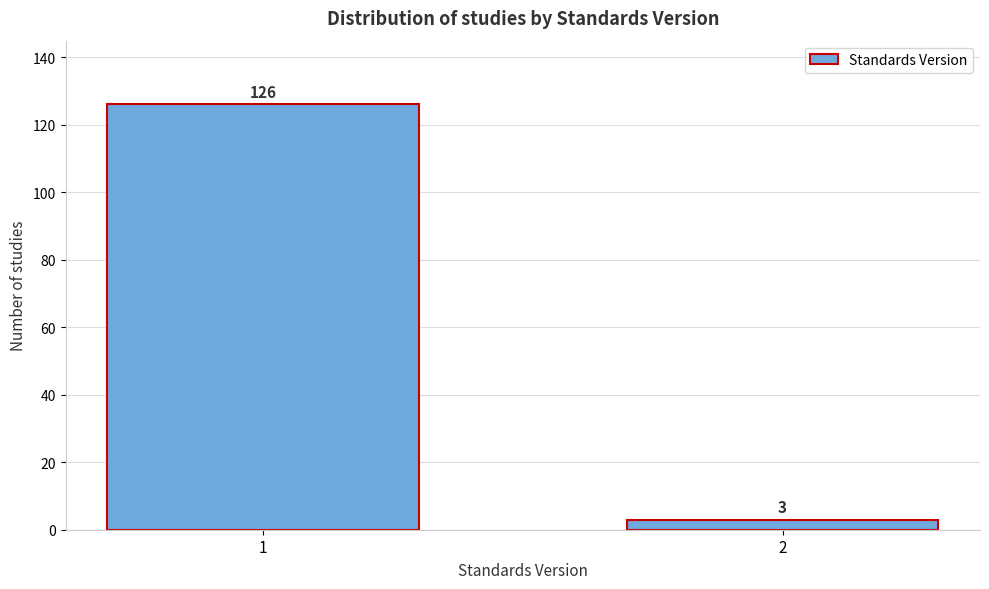

Reading left to right, extract all data points from this chart.

126	3